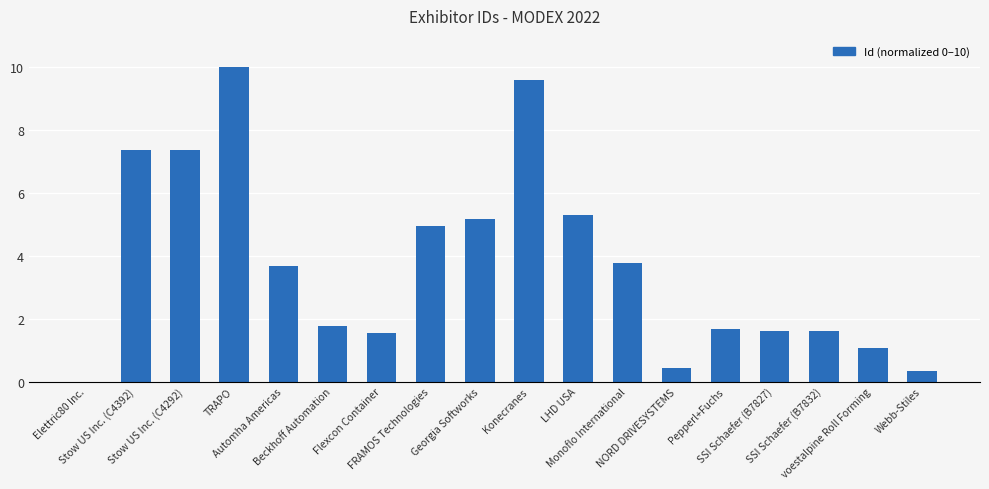

What is the greatest value displayed?

10.0